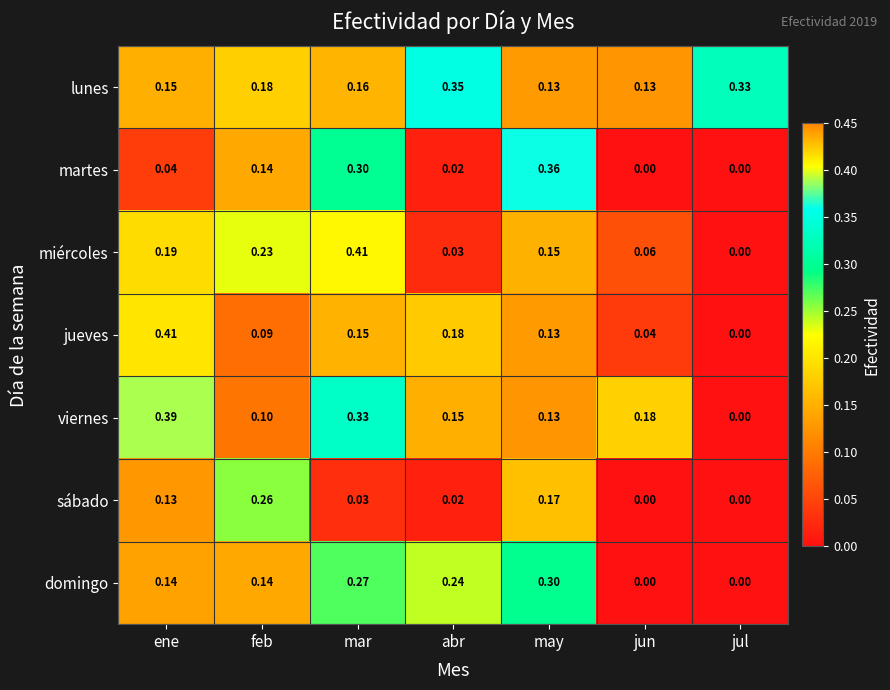

Rank the categories by miércoles value from highest to lowest.

mar, feb, ene, may, jun, abr, jul